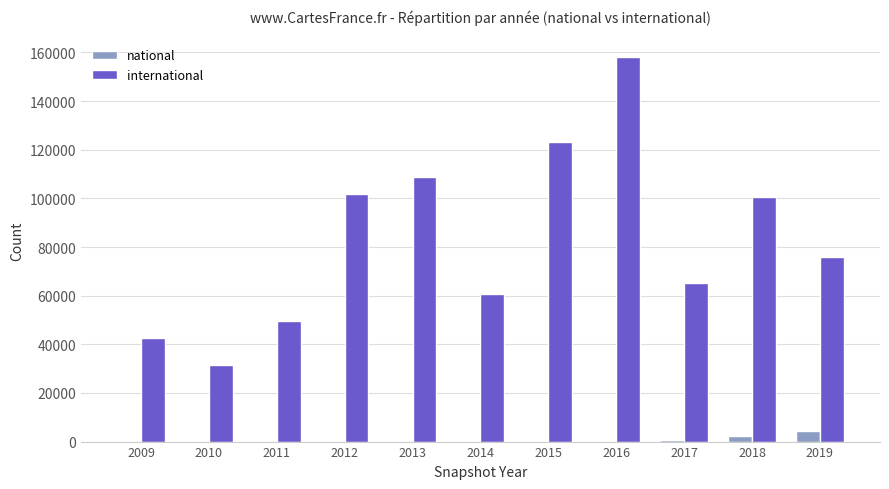

Which series changed the most between 2009 and 2015?

international